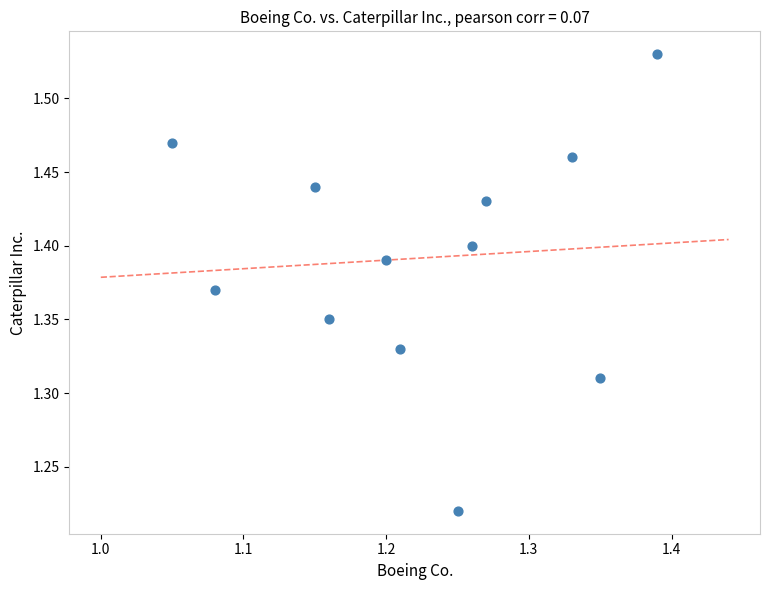

What is the range of Y values (max minus min)?

0.3